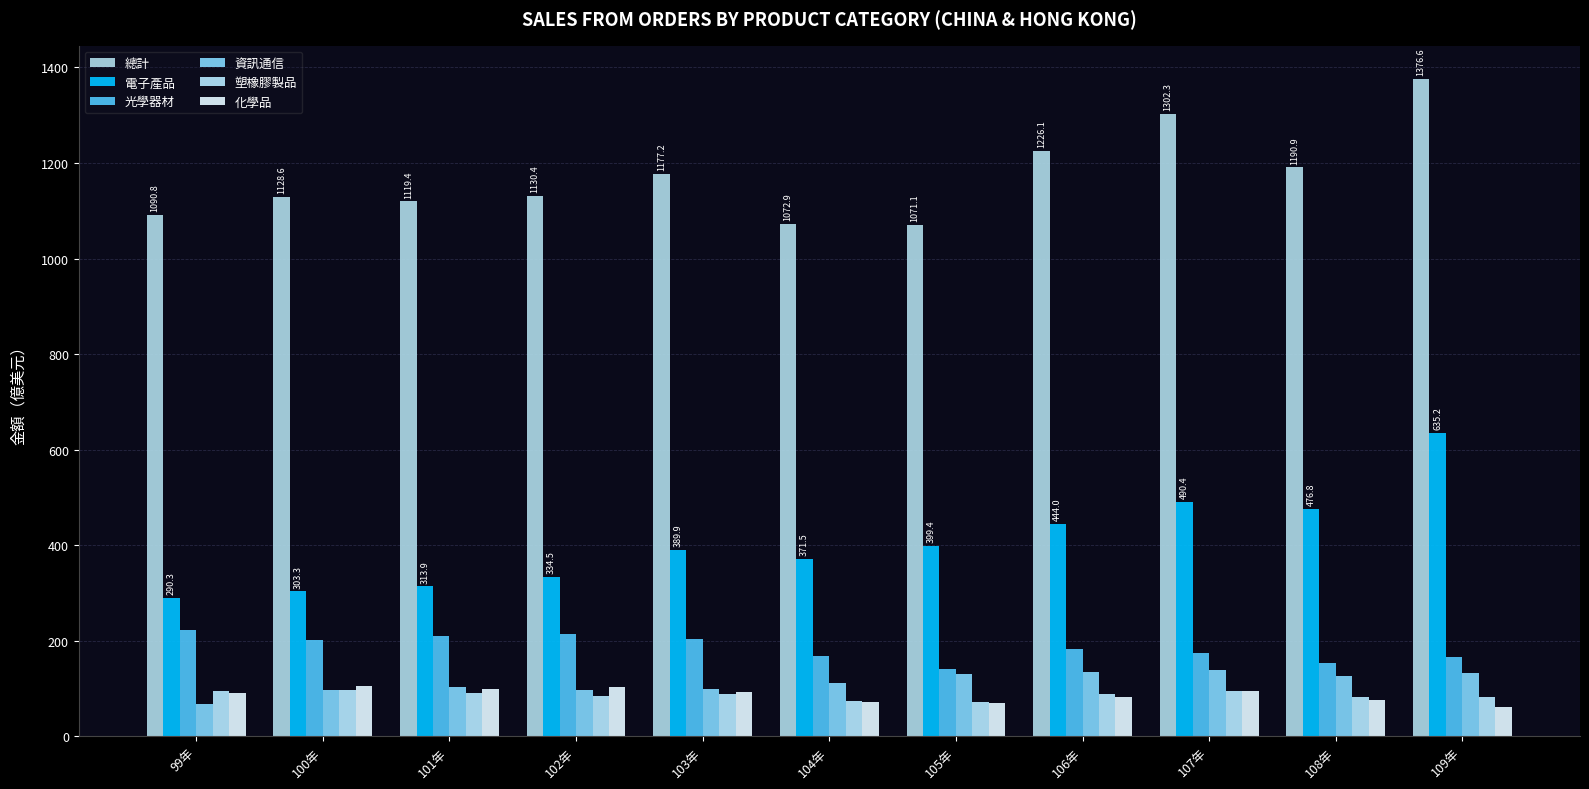

How many bars are there in total?

66